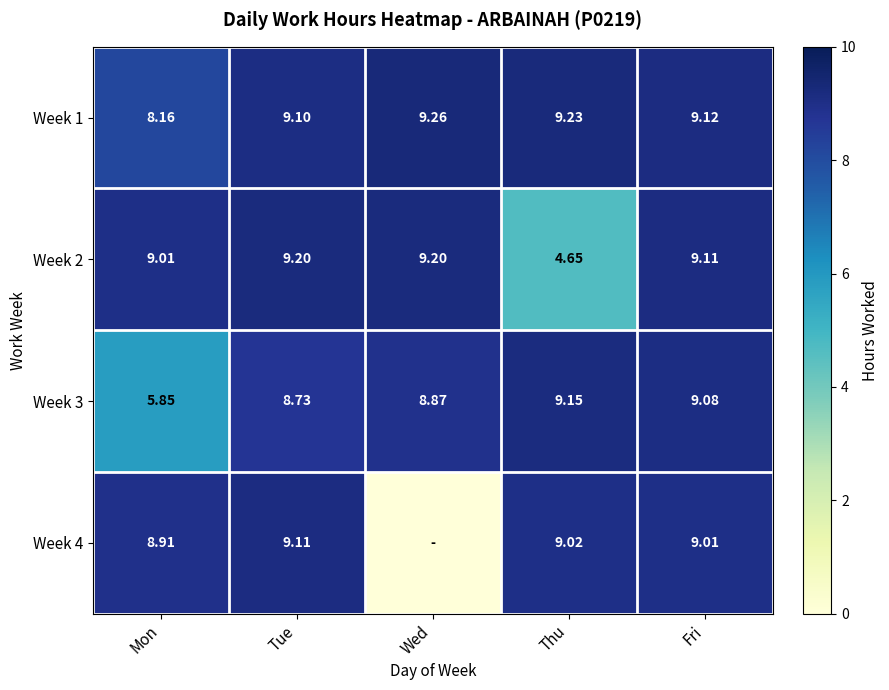

How many values in the Week 3 series exceed 8?

4